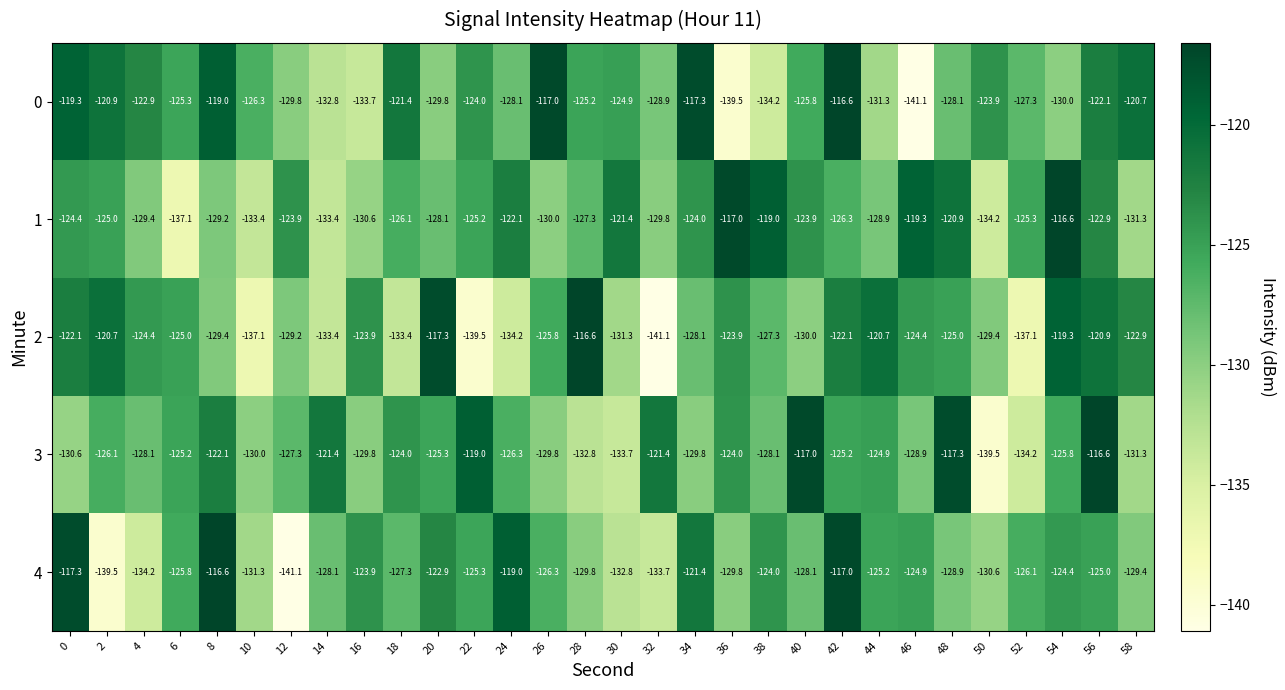

Is the value of 3 at 24 greater than the value of 0 at 22?

No